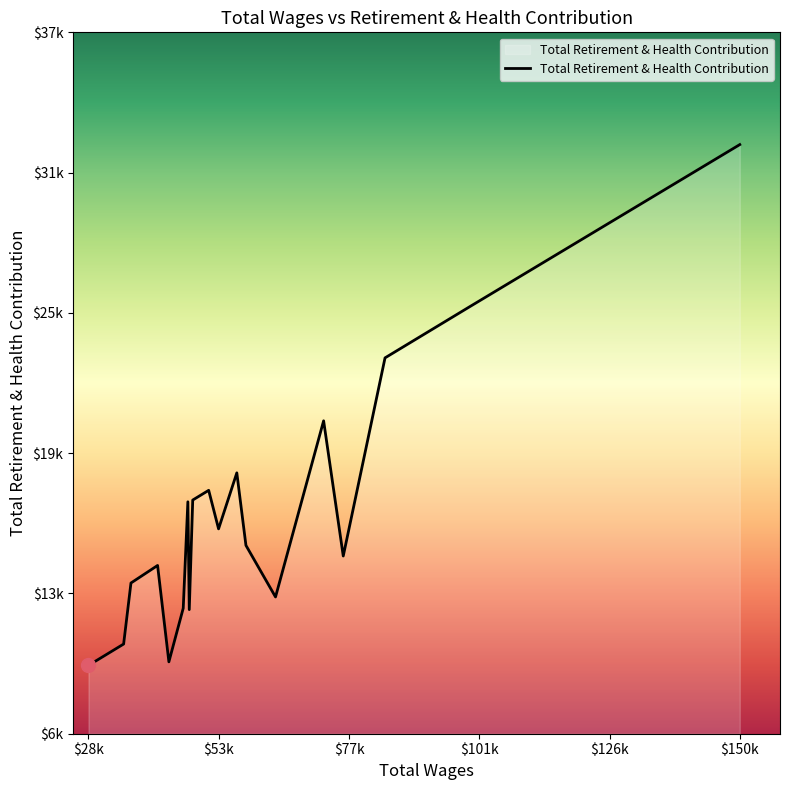

What is the average value?

16591